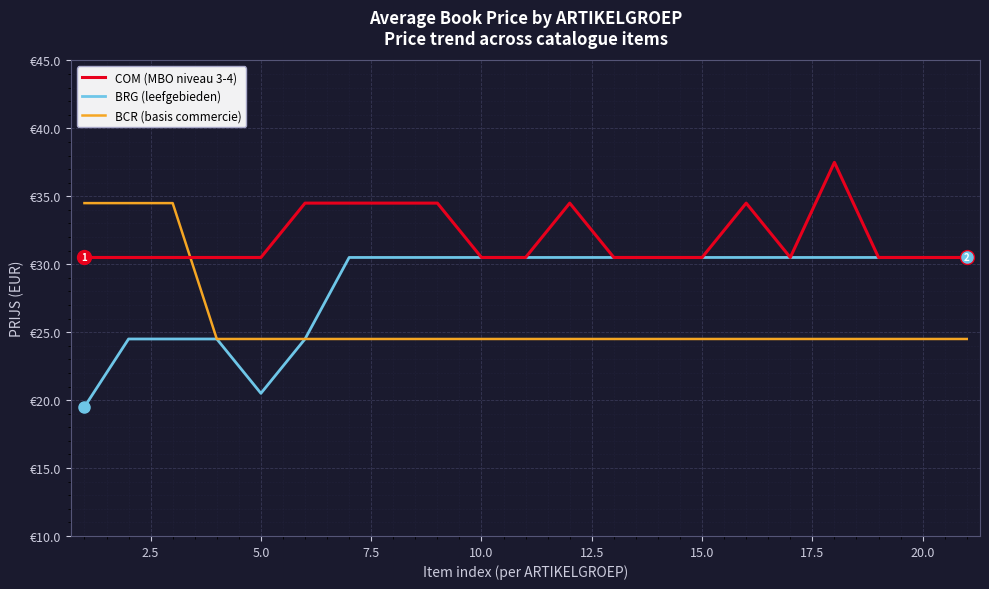

True or false: BRG (leefgebieden) and COM (MBO niveau 3-4) intersect in this chart.

False